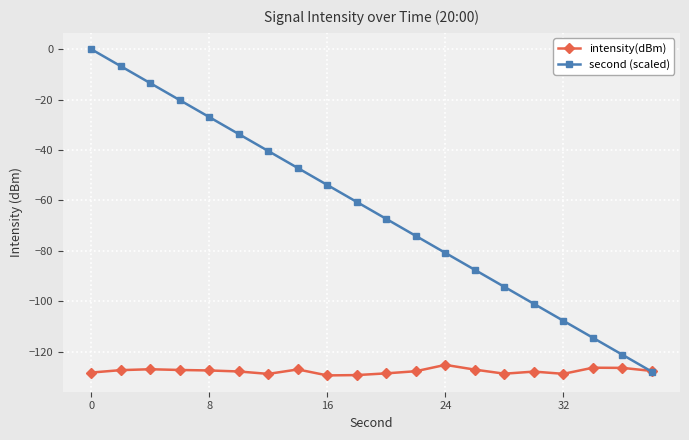

What is the value of the second (scaled) point at the 13th from the left?

-80.8